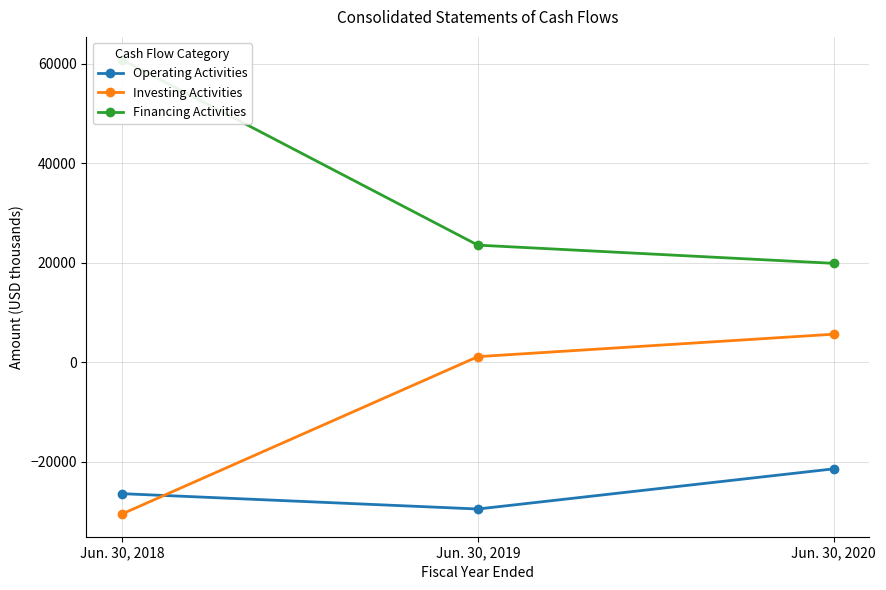

How many lines are shown in the chart?

3